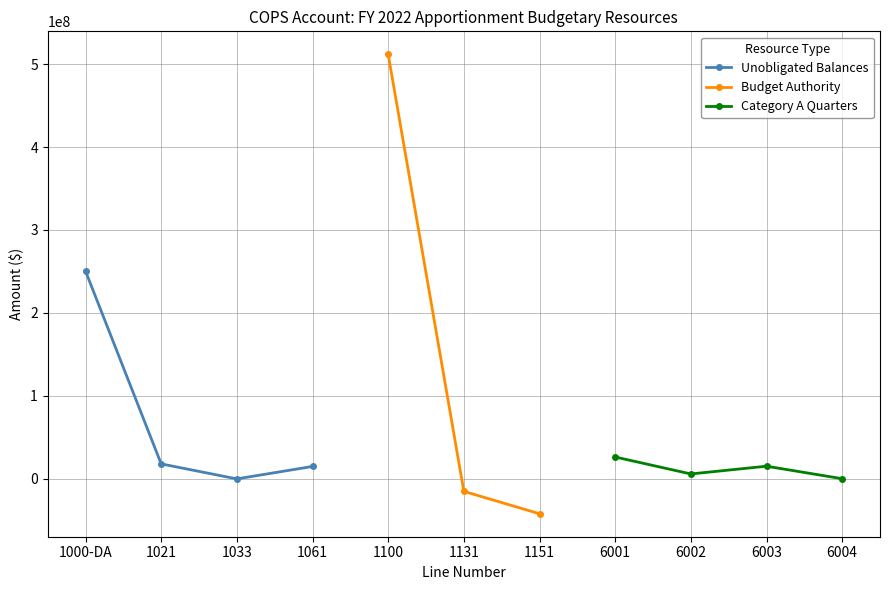

The value at 6001 is 12834742. True or false?

False